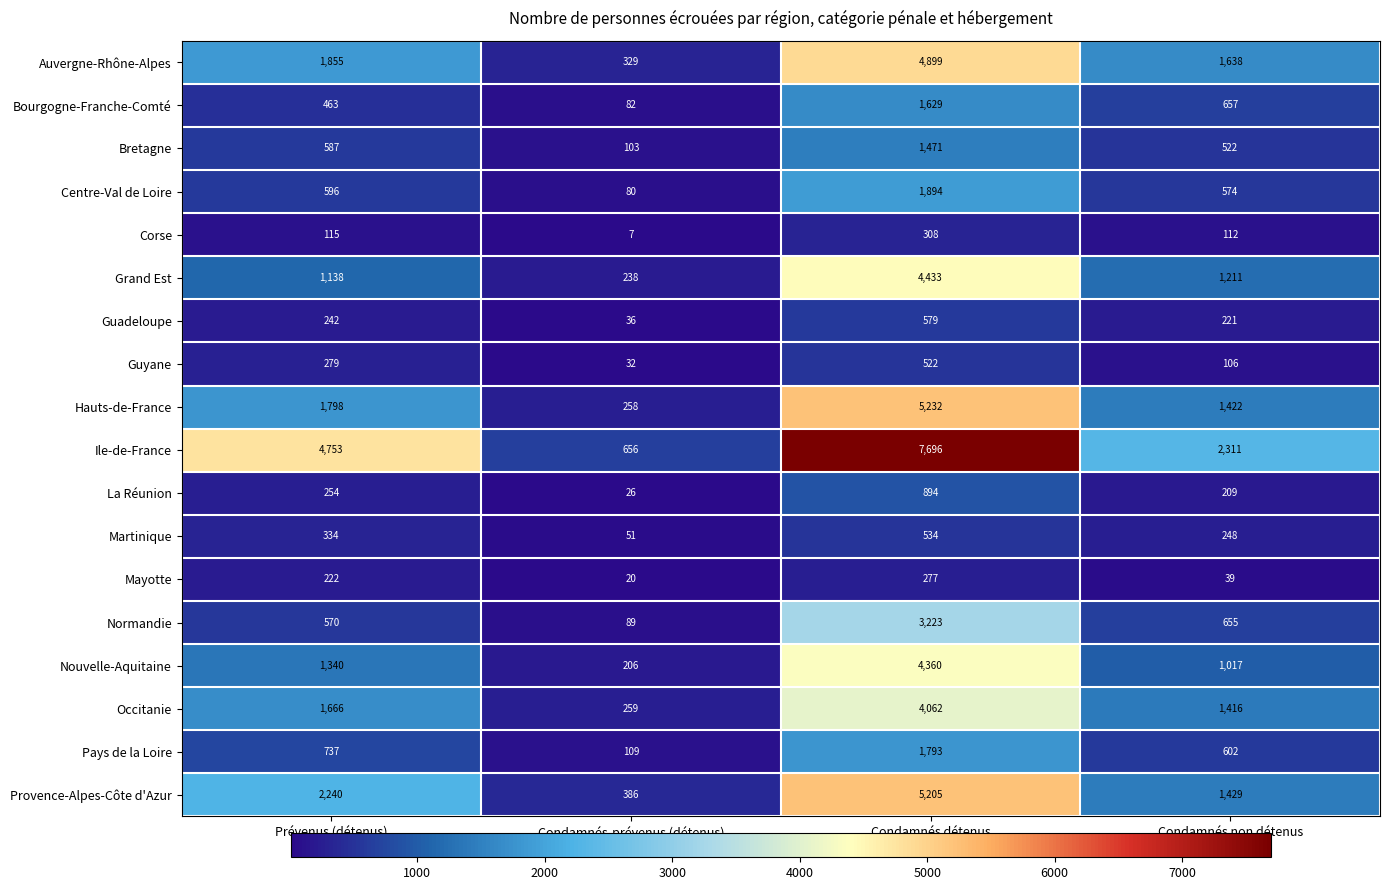

List the series in order of their peak value, lowest first.

Mayotte, Corse, Guyane, Martinique, Guadeloupe, La Réunion, Bretagne, Bourgogne-Franche-Comté, Pays de la Loire, Centre-Val de Loire, Normandie, Occitanie, Nouvelle-Aquitaine, Grand Est, Auvergne-Rhône-Alpes, Provence-Alpes-Côte d'Azur, Hauts-de-France, Ile-de-France